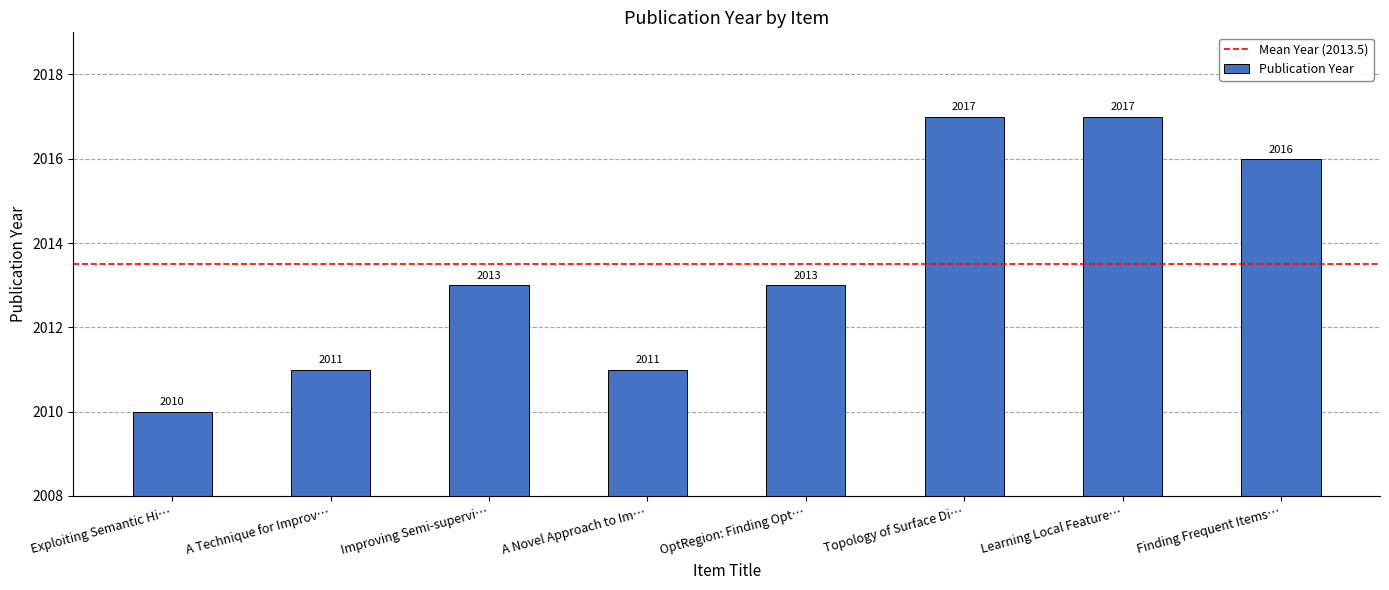

What is the sum of all values?

16108